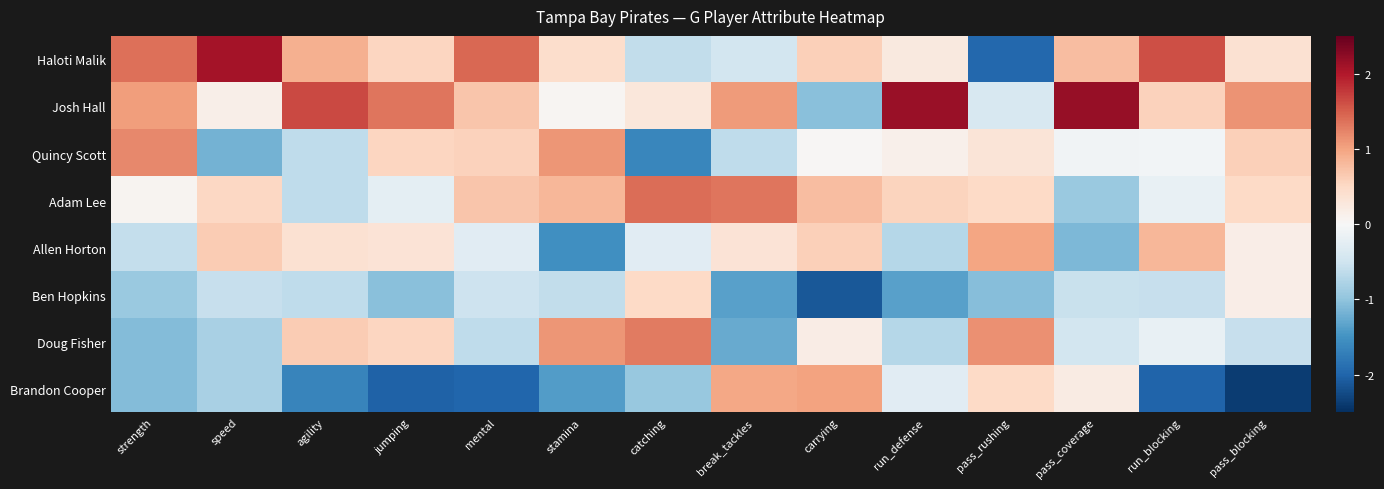

Which label corresponds to the smallest value in the chart?

pass_blocking